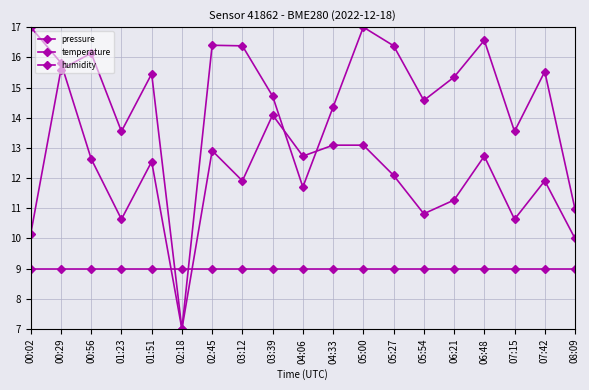

Rank the categories by pressure value from highest to lowest.

05:00, 06:48, 02:45, 05:27, 03:12, 00:56, 00:29, 07:42, 01:51, 06:21, 03:39, 05:54, 04:33, 01:23, 07:15, 04:06, 08:09, 00:02, 02:18